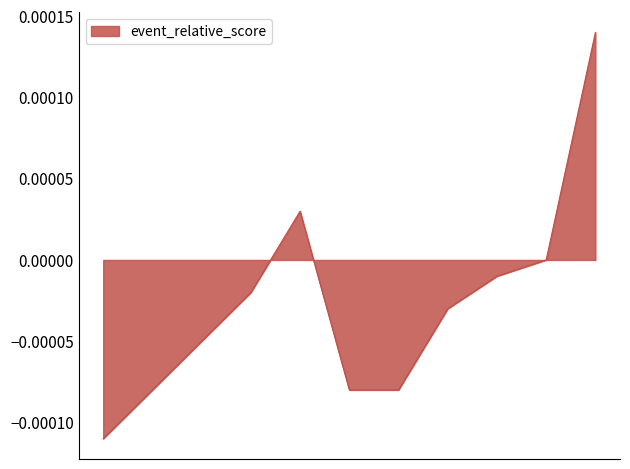

How many points are higher than both their immediate neighbors (excluding endpoints)?

1